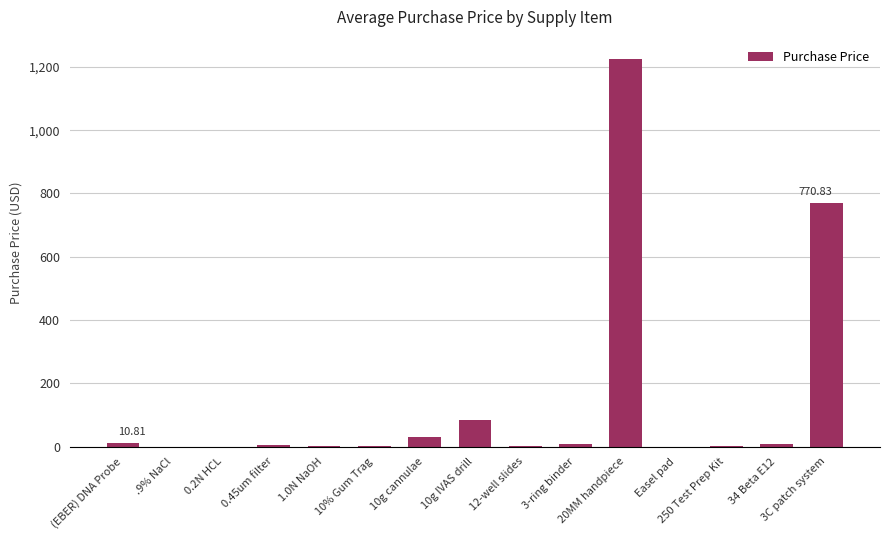

What is the sum of all values?

2145.9